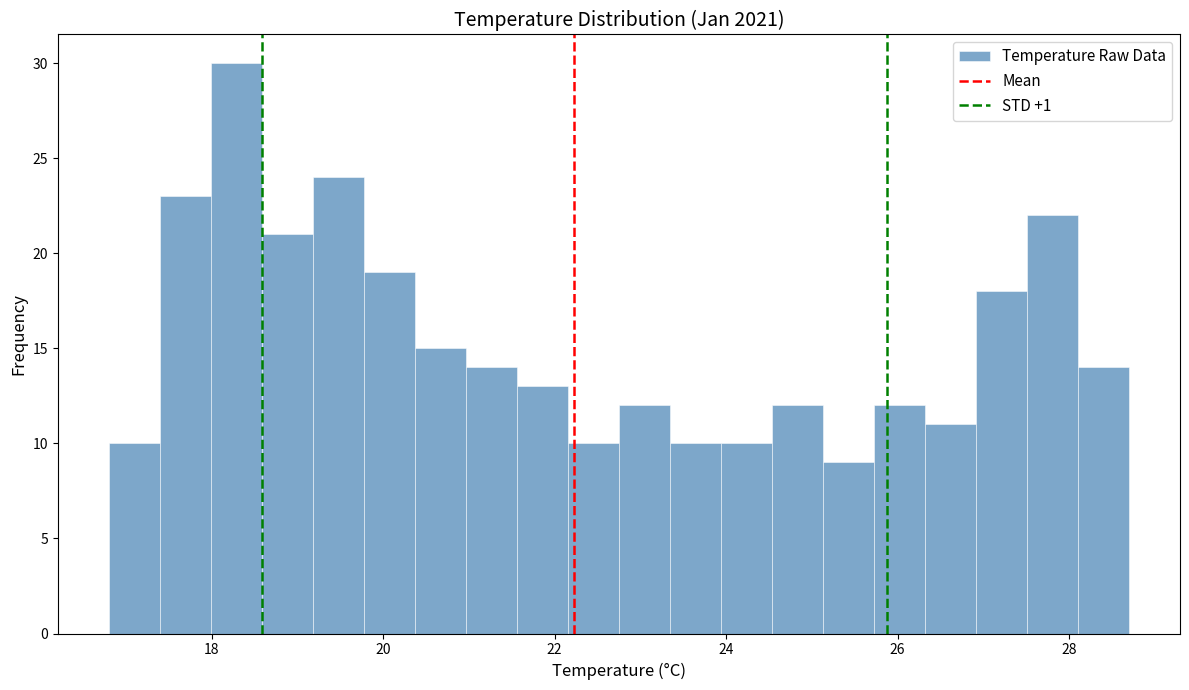

Read against the x-axis, roughly where is the centre of the tallest bar?

18.2